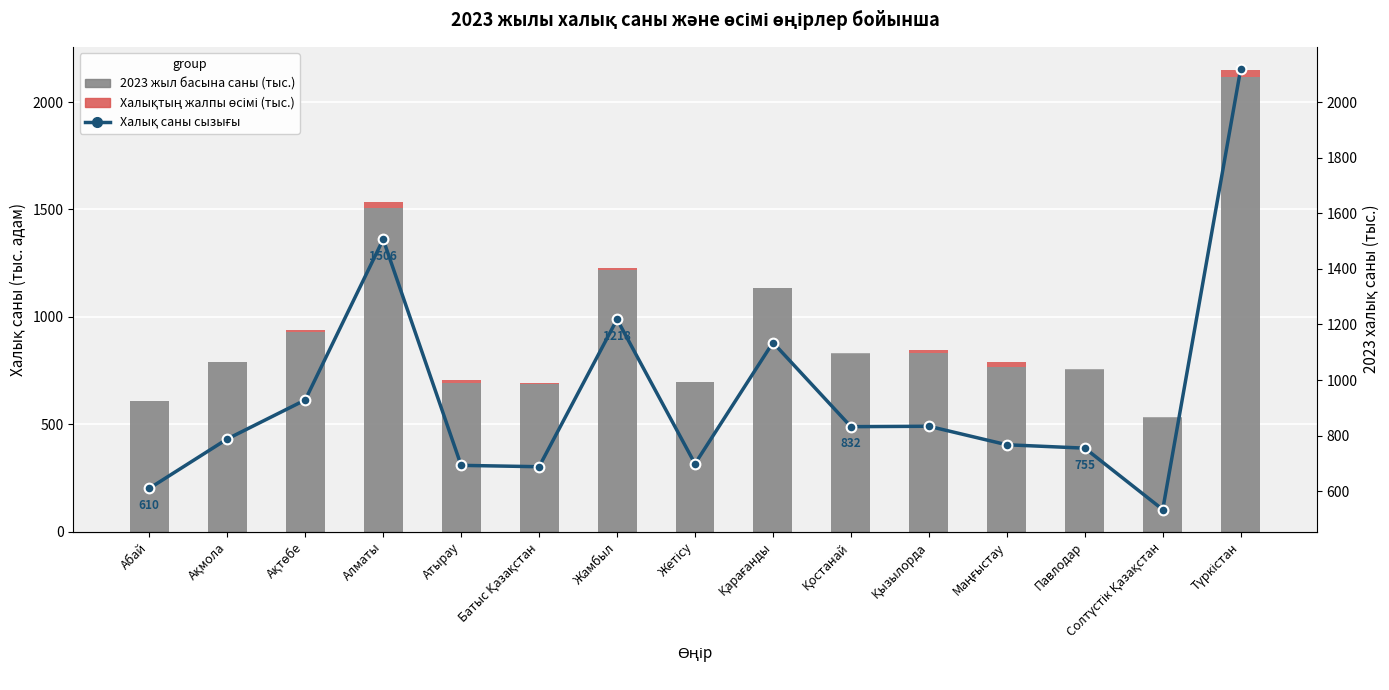

The value of 2023 жыл басына саны (тыс.) at Маңғыстау is 459.4. True or false?

False